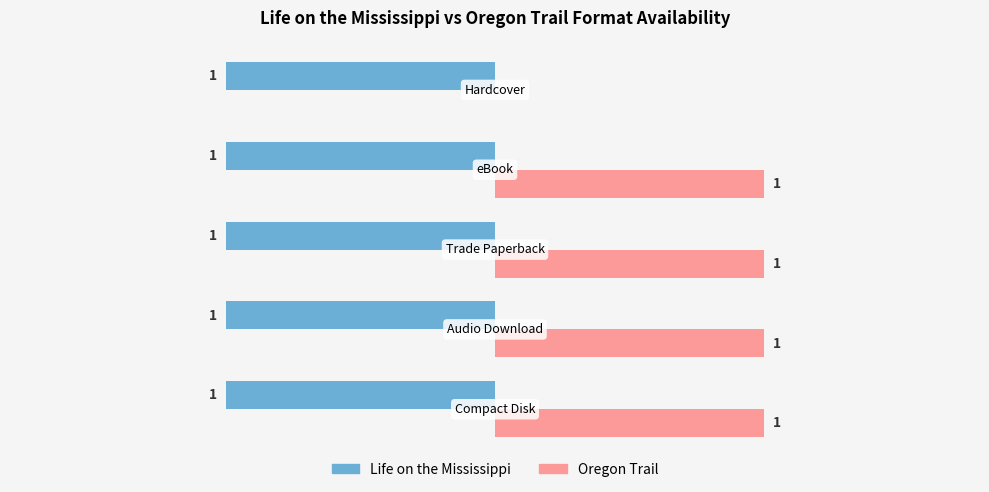

Which series has the largest total across all categories?

Oregon Trail